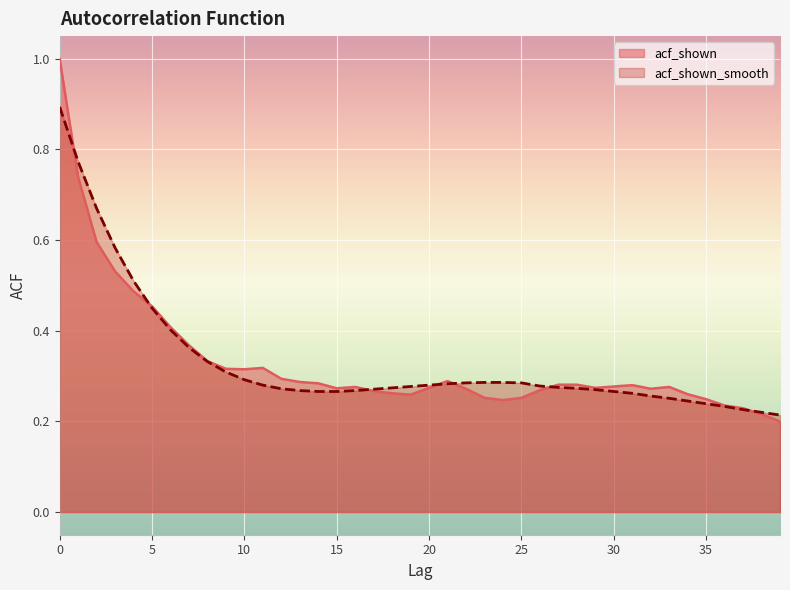

True or false: acf_shown has a value of 0.3 at 10.

True